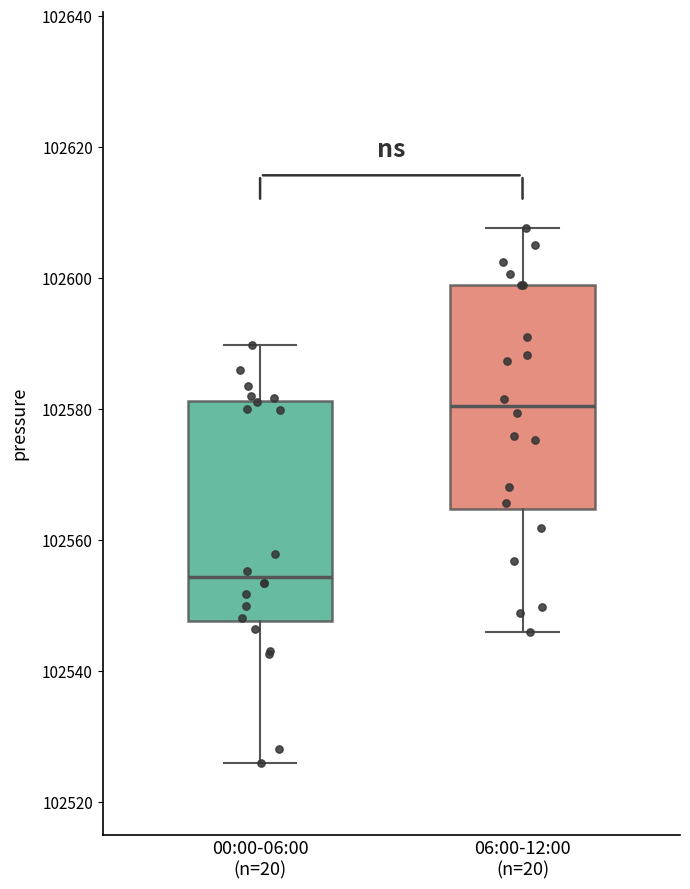

Where does the upper whisker of the box for 00:00-06:00 (n=20) end on the y-axis? The values are not printed on the chart, so give them approximately, as read against the axis.

102590